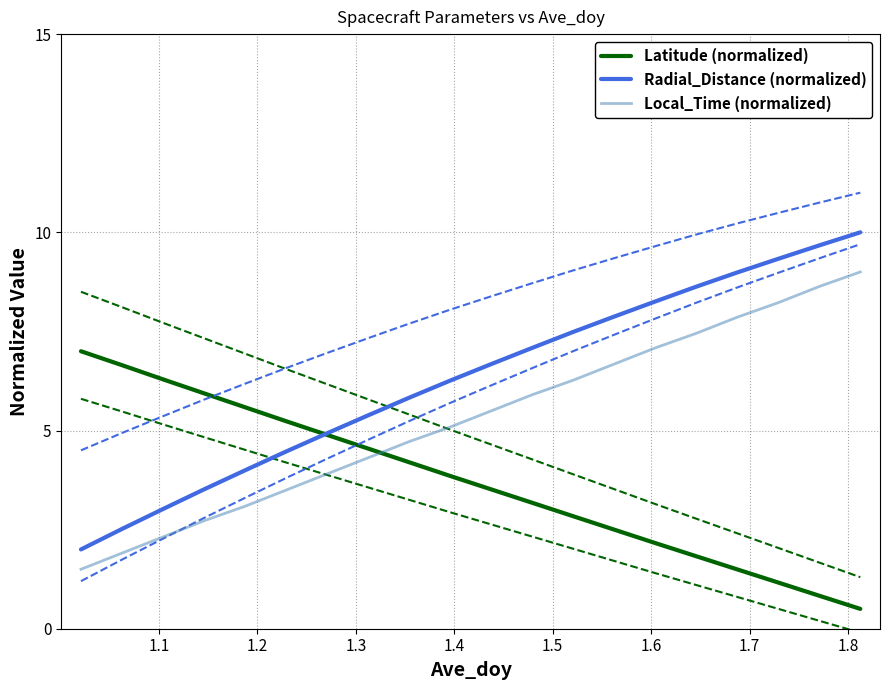

What is the maximum value for Radial_Distance (normalized)?

10.0